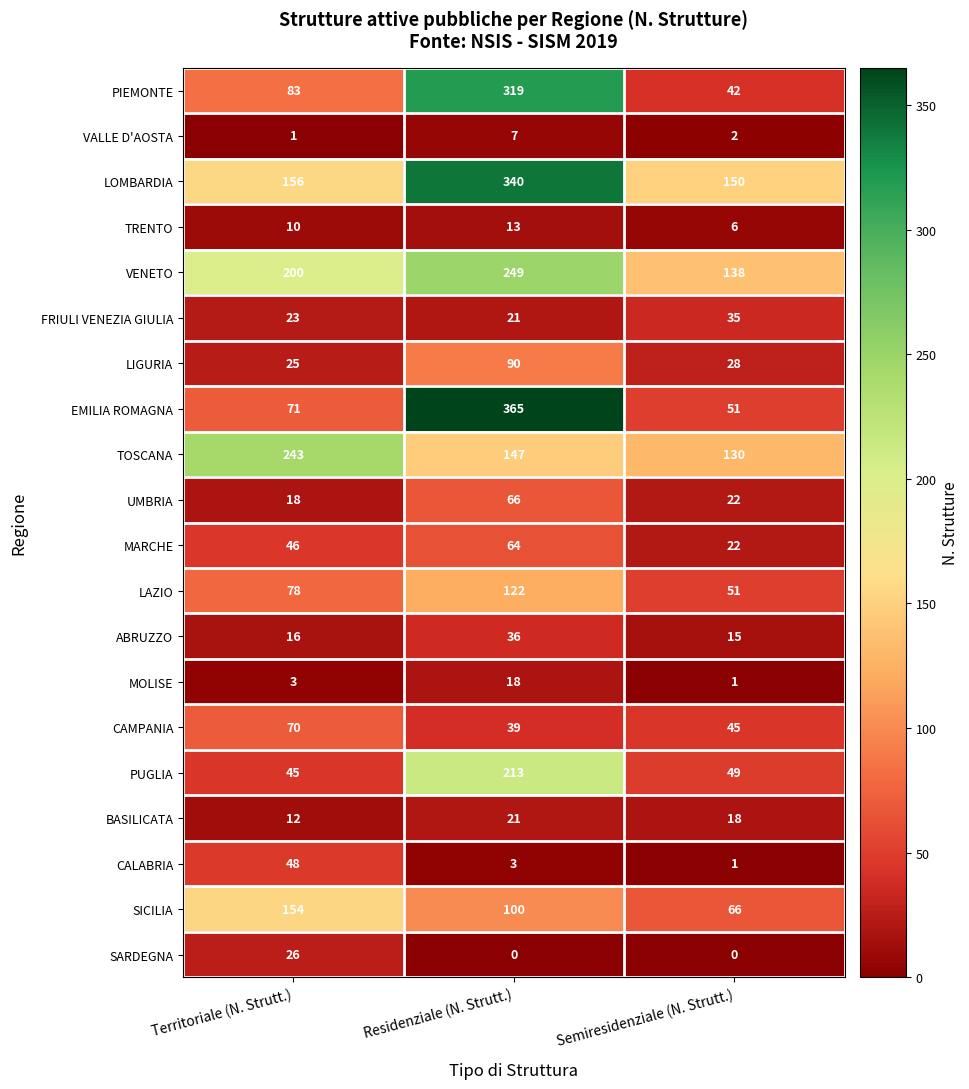

What is the maximum value shown in the chart?

365